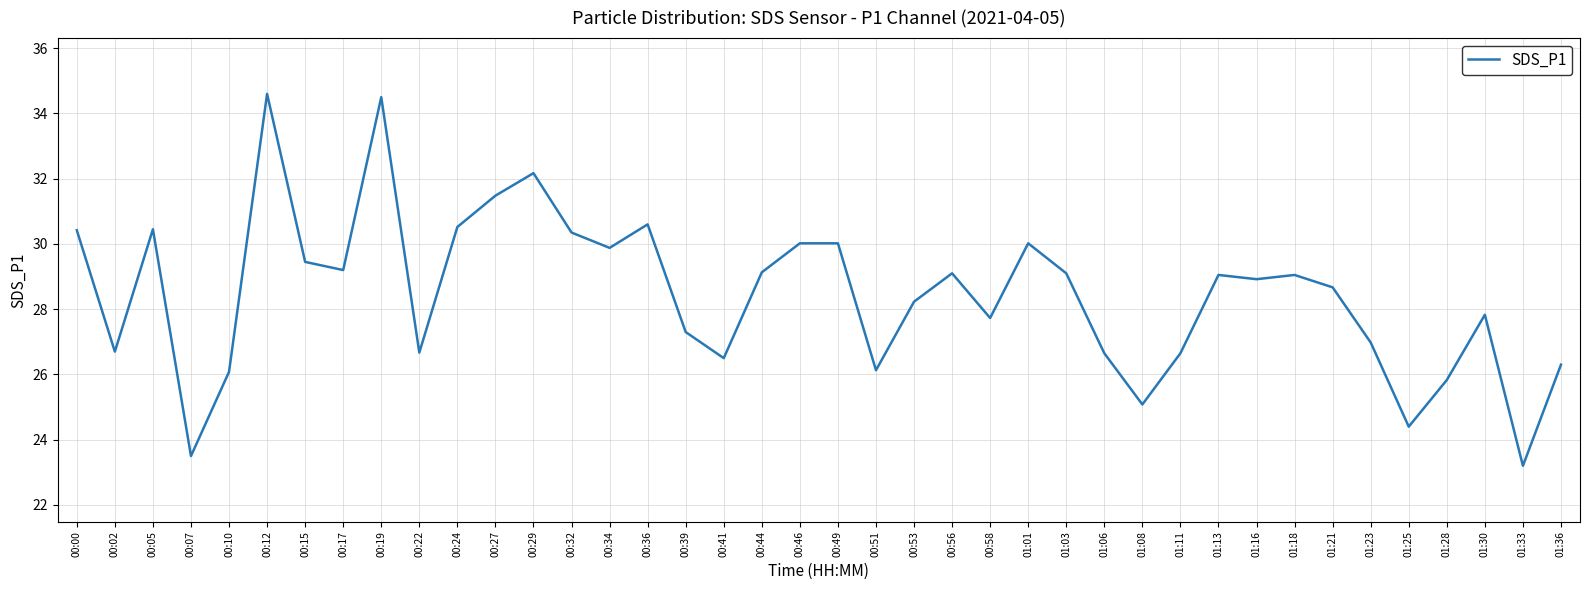

The value at 00:39 is 27.3. True or false?

True